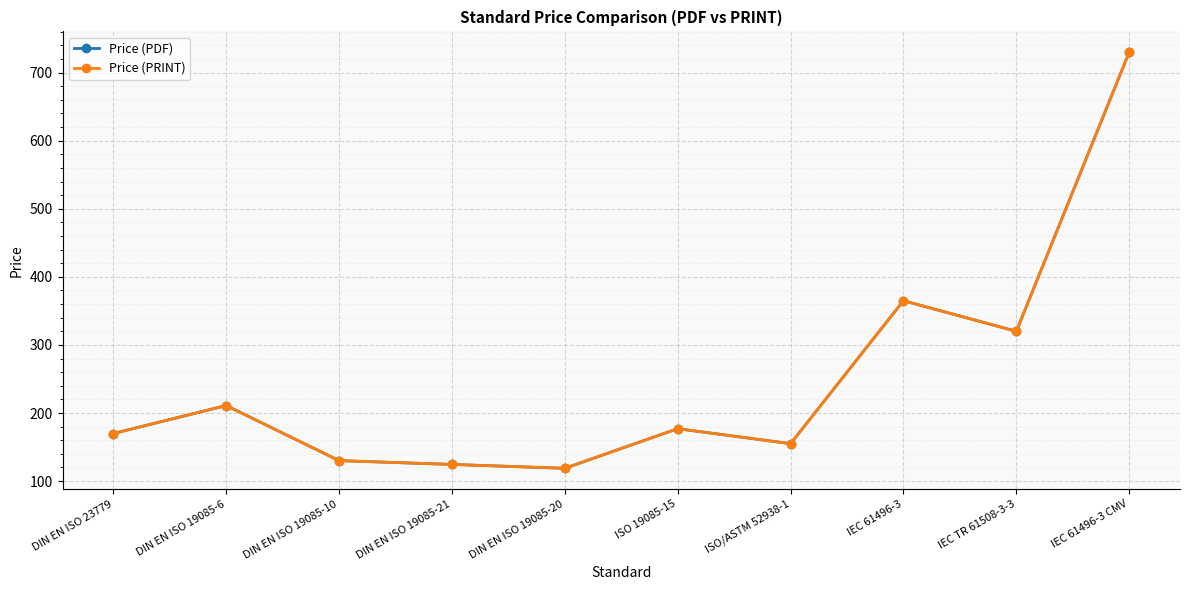

At which label does Price (PDF) reach its minimum?

DIN EN ISO 19085-20